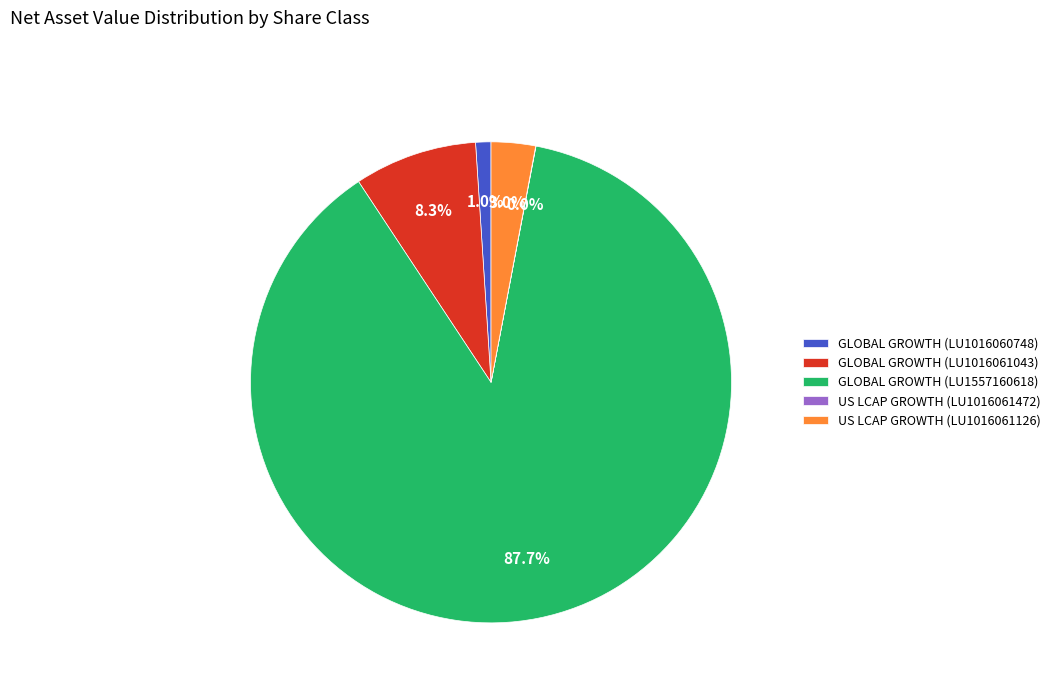

Combined, do US LCAP GROWTH (LU1016061126) and GLOBAL GROWTH (LU1016060748) account for over 50%?

No